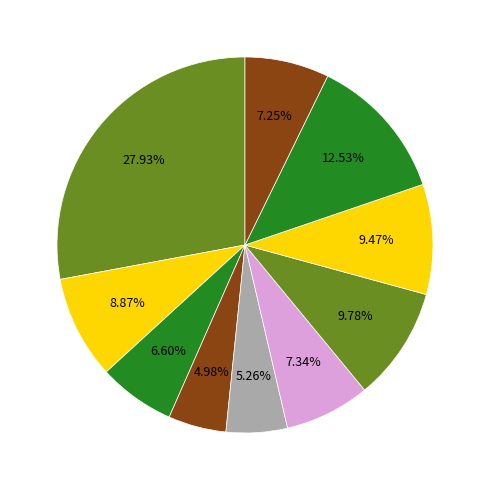

How many slices are in this pie chart?

10